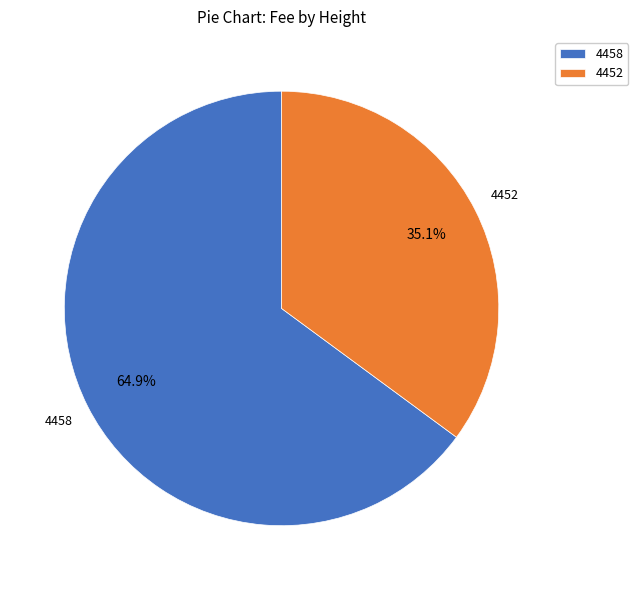

How many slices are in this pie chart?

2